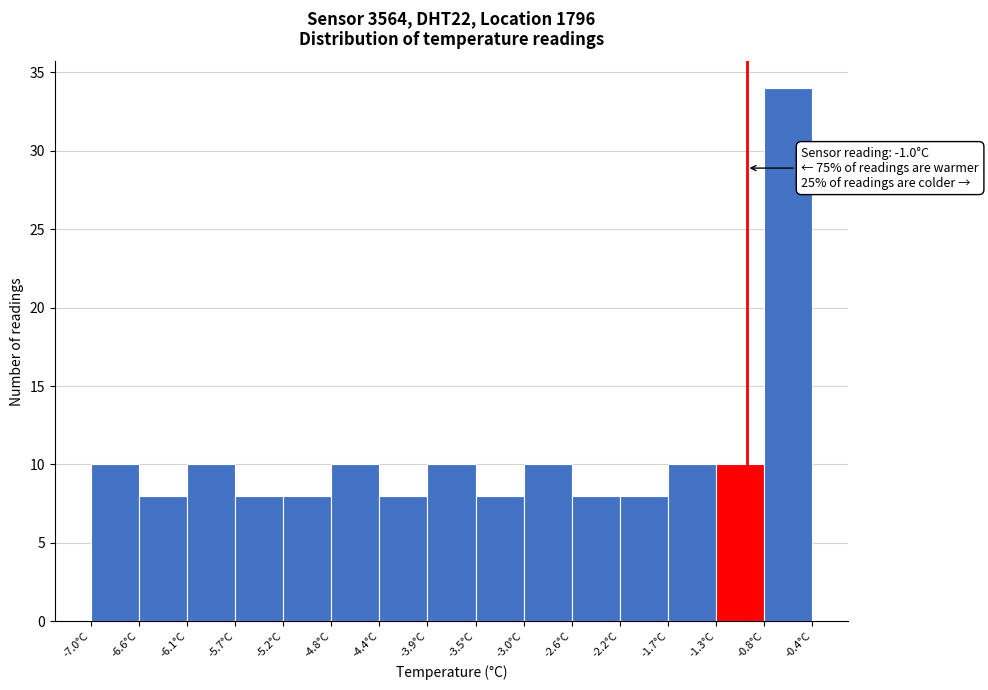

Which range on the x-axis has the tallest bar?

-0.84 to -0.40